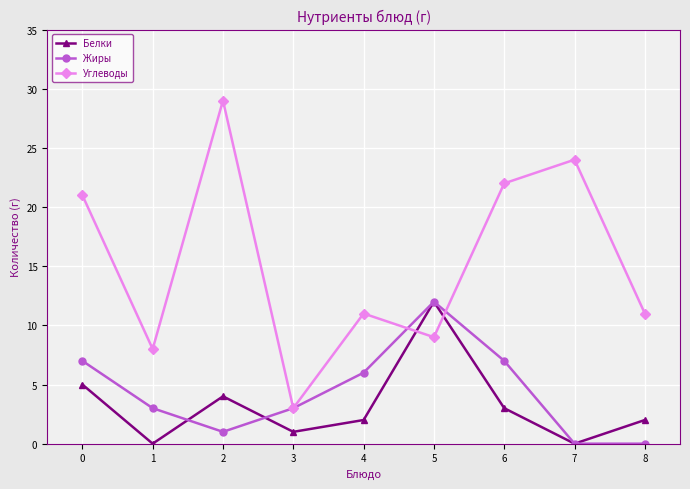

Rank the series at 1 from highest to lowest value.

Углеводы, Жиры, Белки